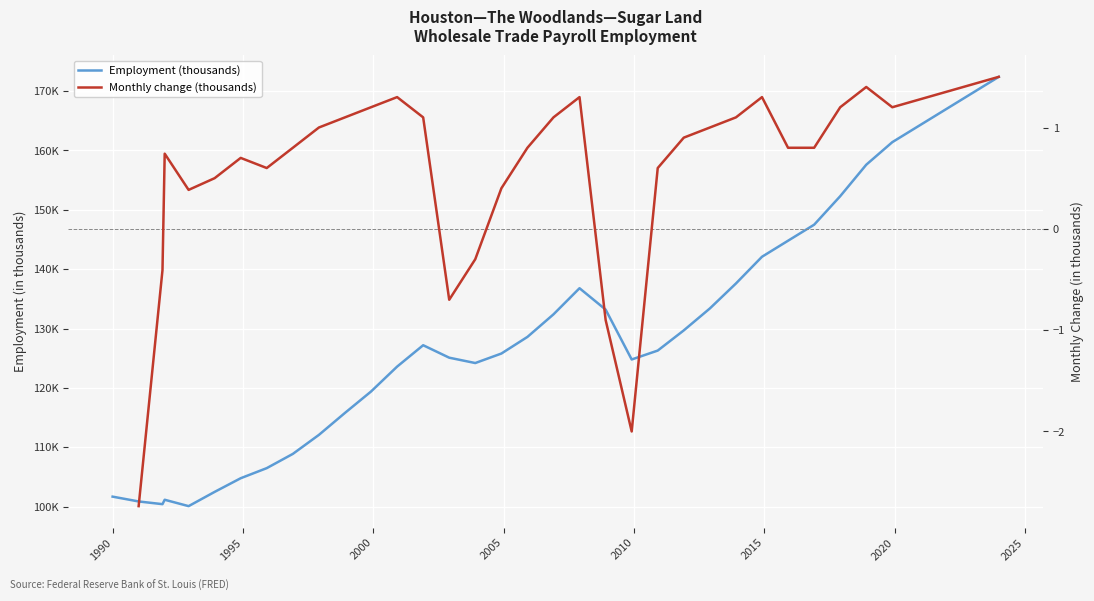

What is the greatest value displayed?

172.4